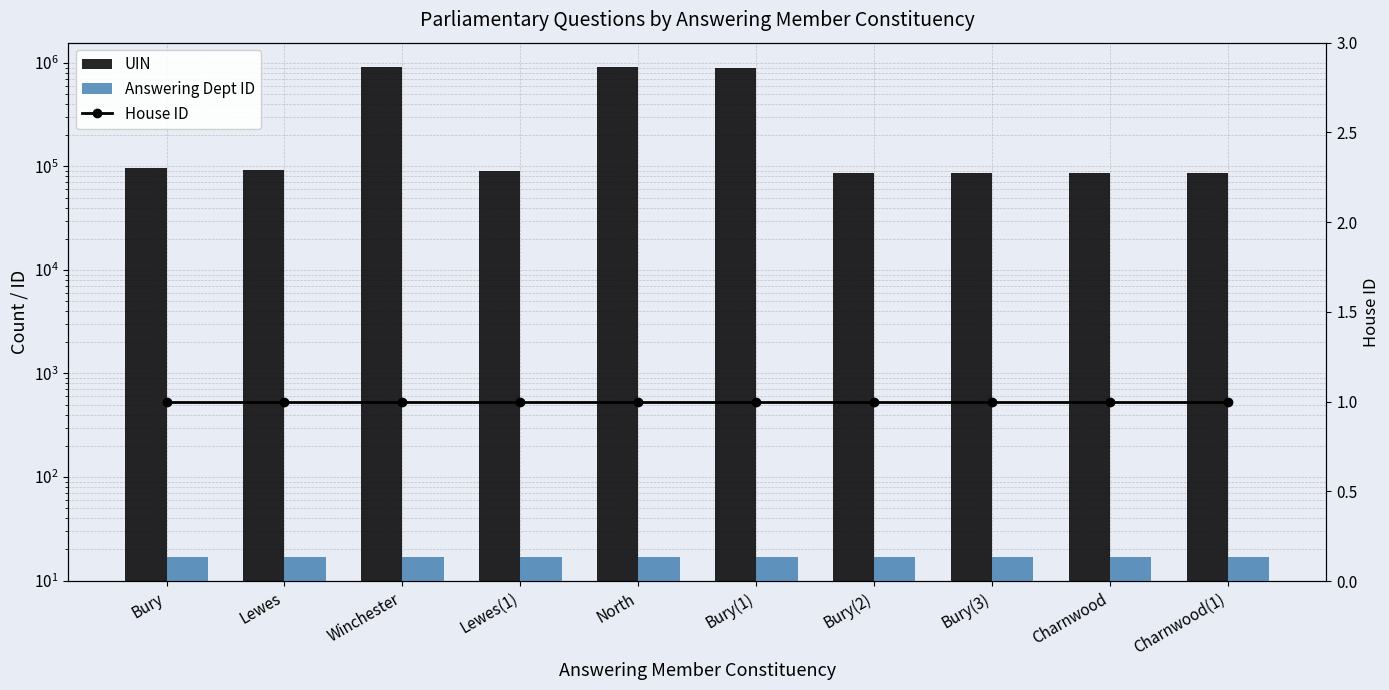

At Lewes(1), list the series in order from largest to smallest.

UIN, Answering Dept ID, House ID